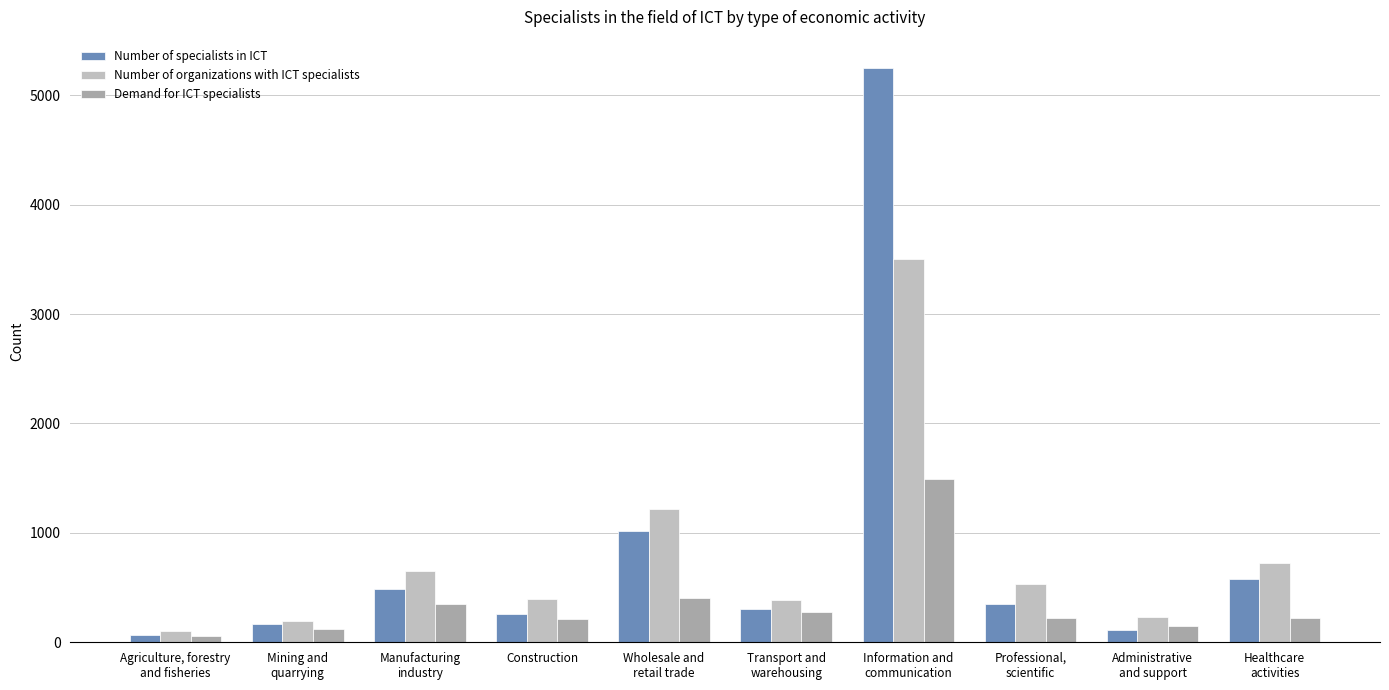

What is the difference between the Demand for ICT specialists values at Mining and
quarrying and Construction?

93